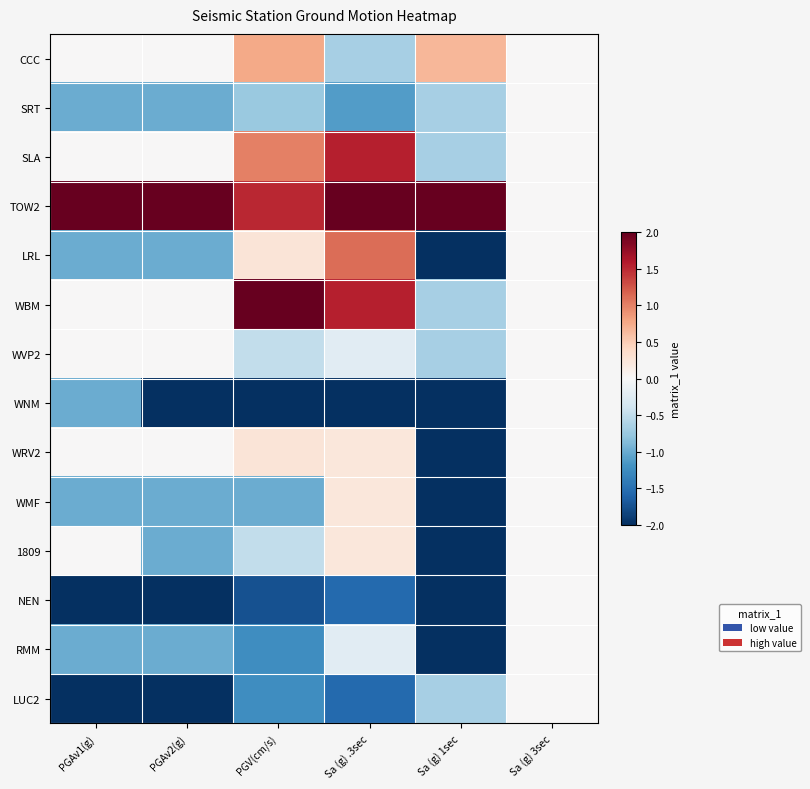

Which label corresponds to the smallest value in the chart?

Sa (g) 1sec